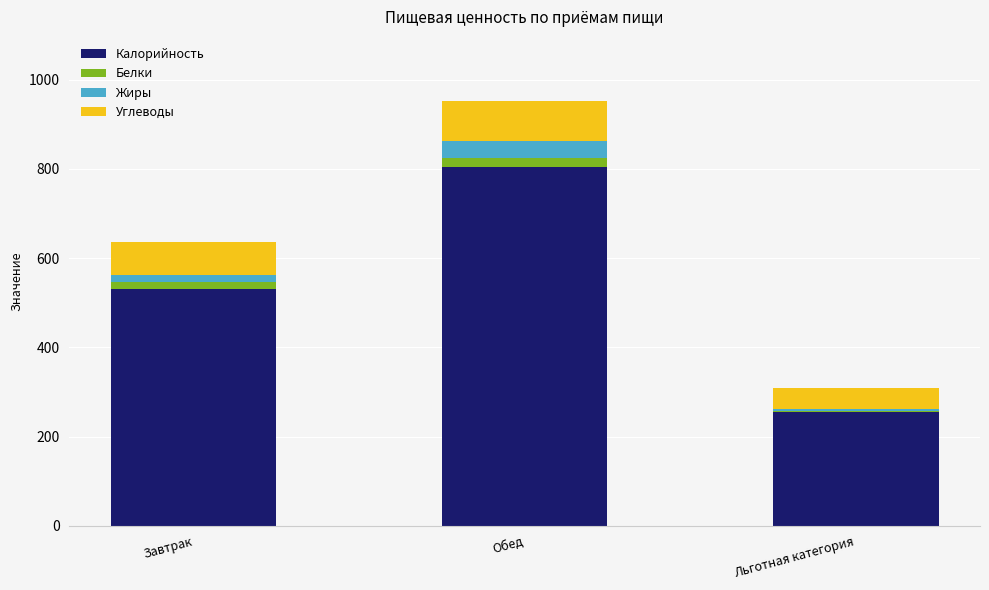

What is the total value across all series at Льготная категория?

309